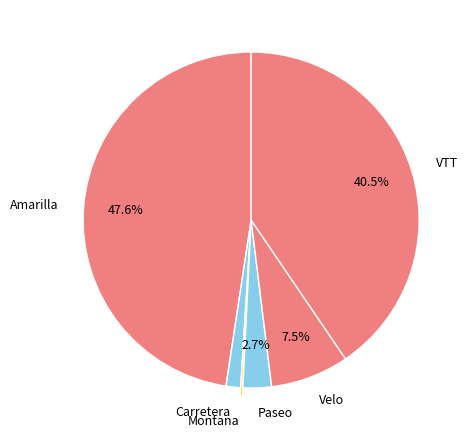

Which has a higher value, Amarilla or VTT?

Amarilla